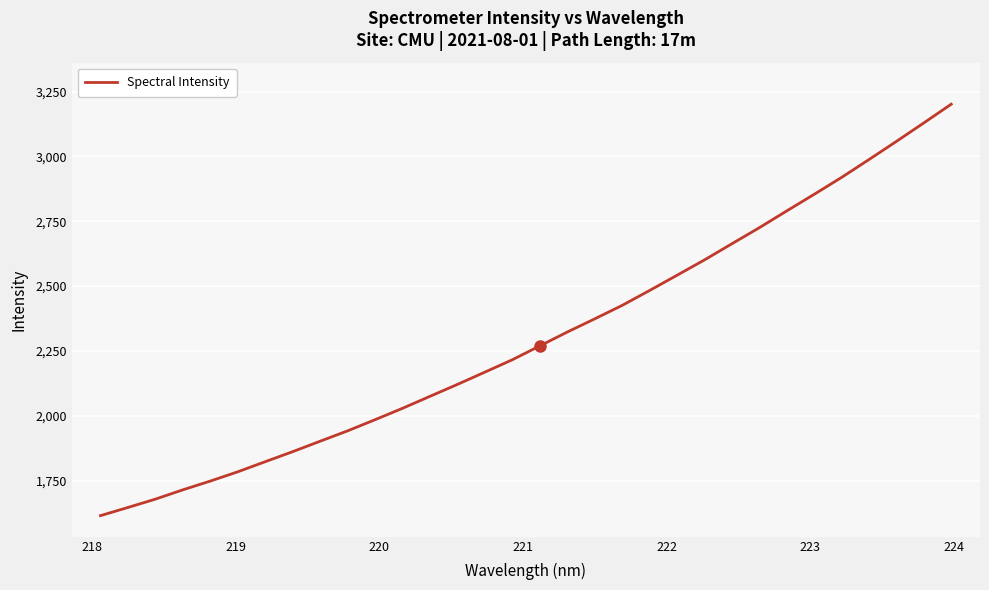

How many lines are shown in the chart?

1